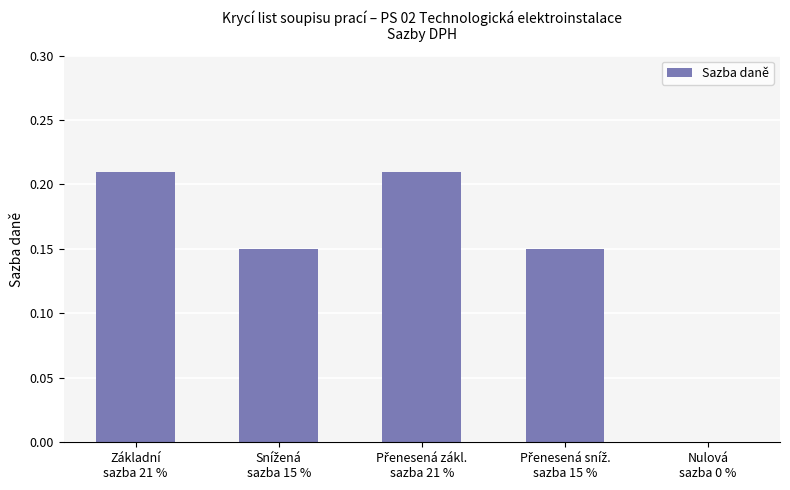

What is the sum of all values?

0.7